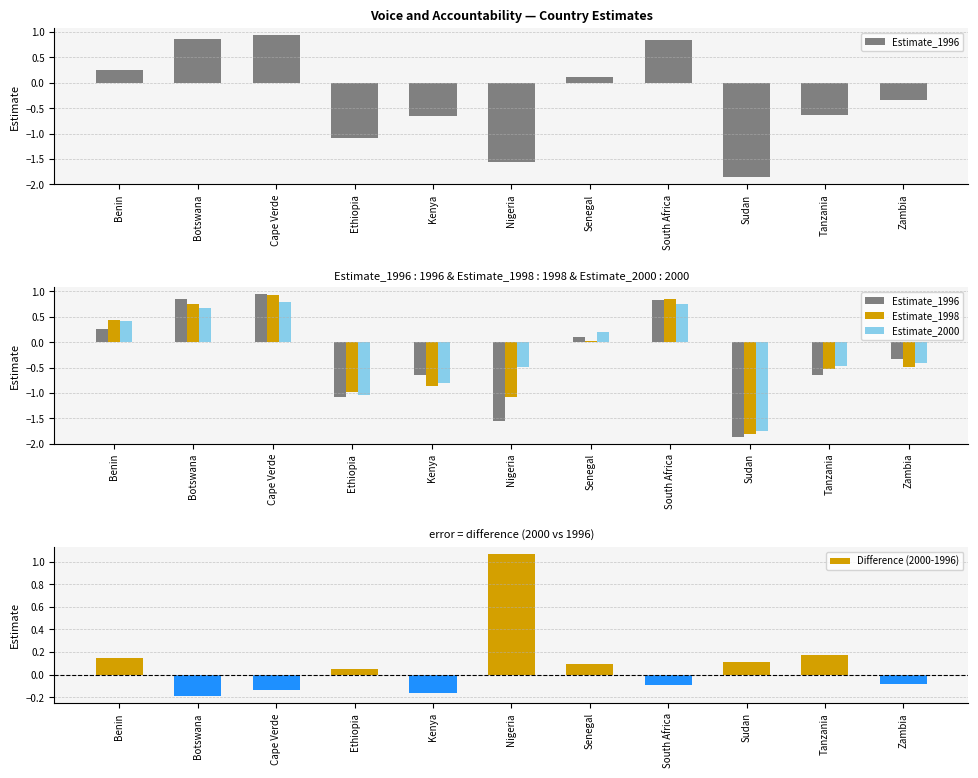

Read the Estimate_1998 value at Cape Verde.

0.9